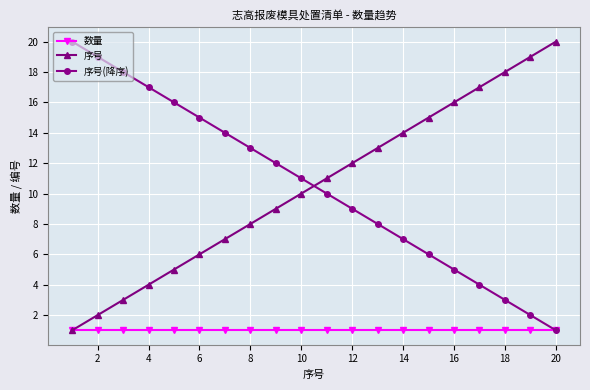

True or false: 序号 has more than 0 points higher than both neighbors.

False